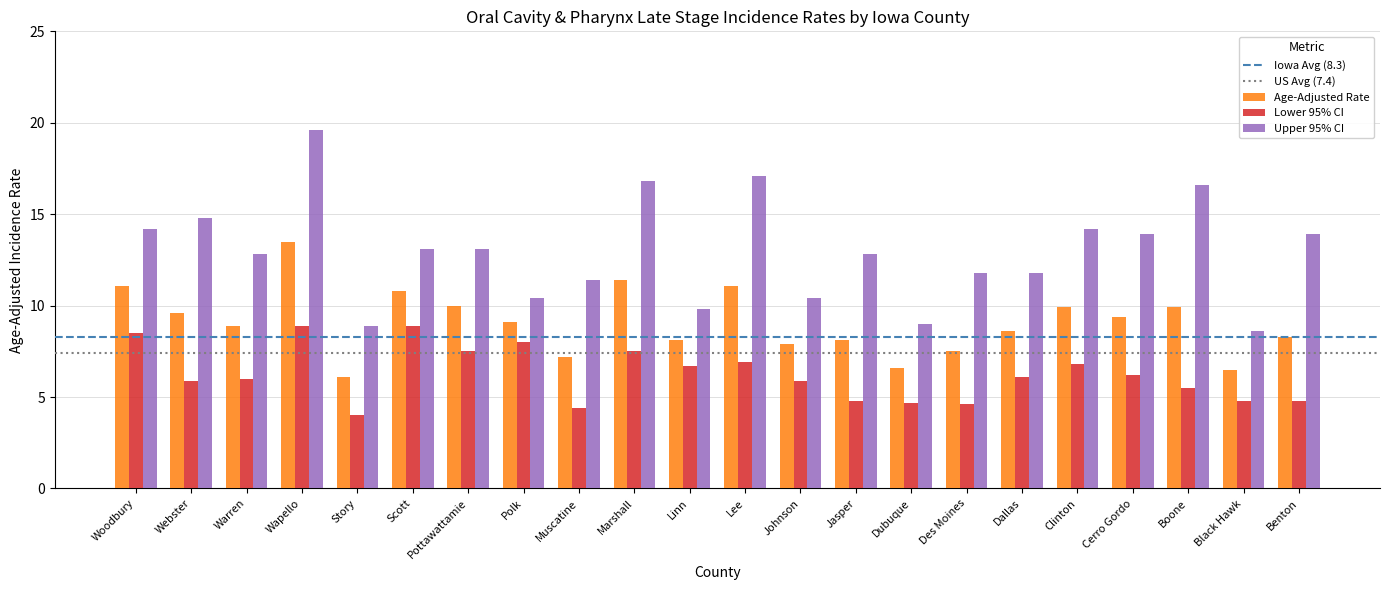

The Upper 95% CI series shows 3.8 at Johnson. True or false?

False